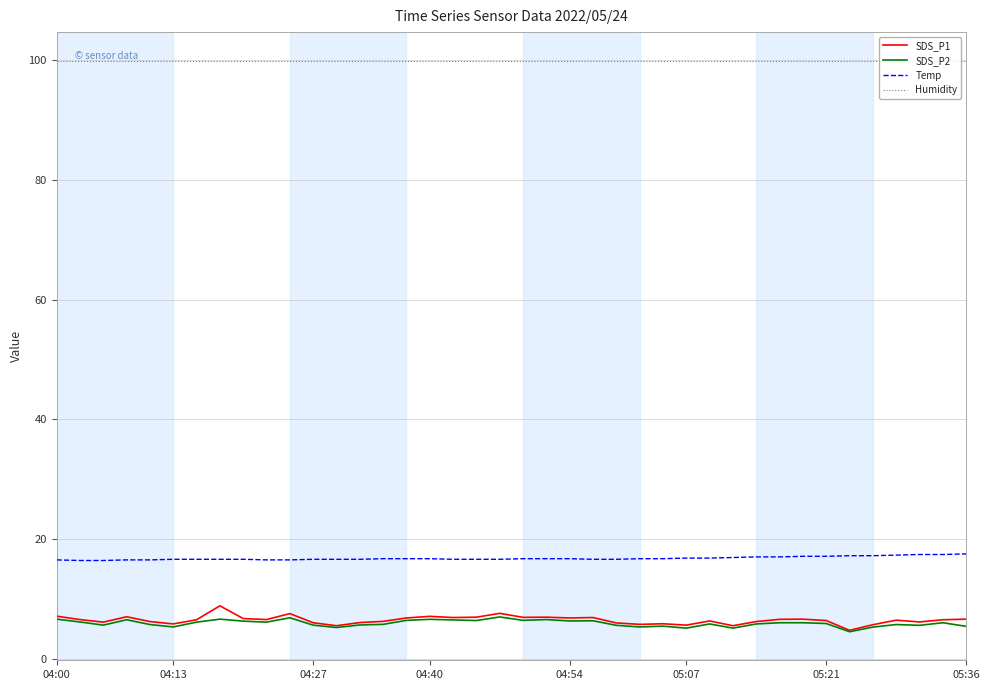

Which series has the largest total across all categories?

Humidity